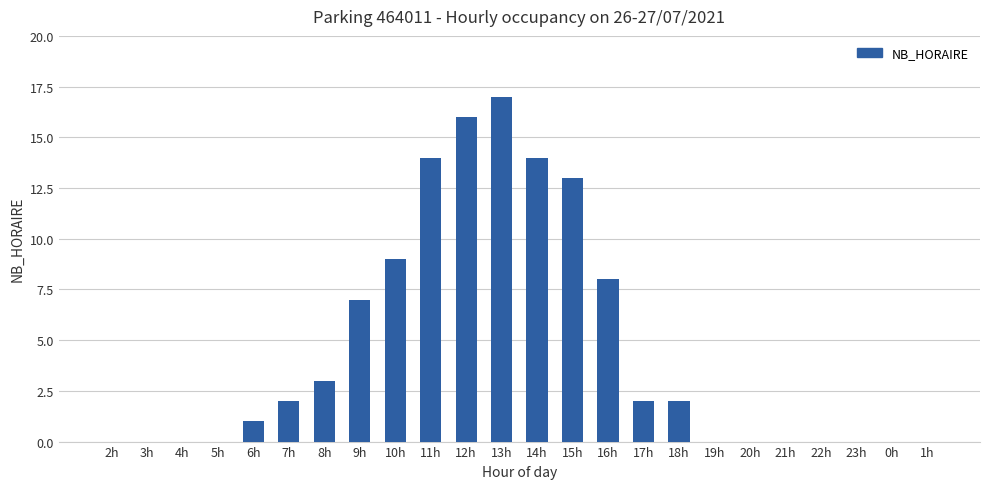

Reading left to right, transcribe all the data shown in this chart.

2h=0	3h=0	4h=0	5h=0	6h=1	7h=2	8h=3	9h=7	10h=9	11h=14	12h=16	13h=17	14h=14	15h=13	16h=8	17h=2	18h=2	19h=0	20h=0	21h=0	22h=0	23h=0	0h=0	1h=0